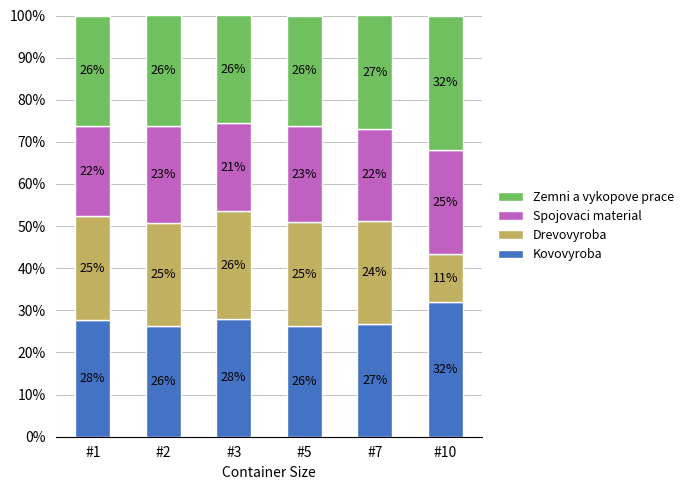

Rank the series at #3 from lowest to highest value.

Spojovaci material, Drevovyroba, Zemni a vykopove prace, Kovovyroba